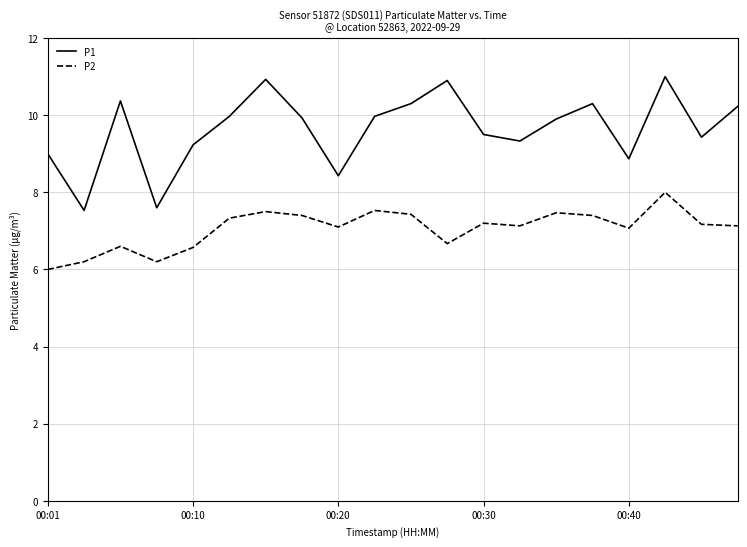

Which series has the largest total across all categories?

P1